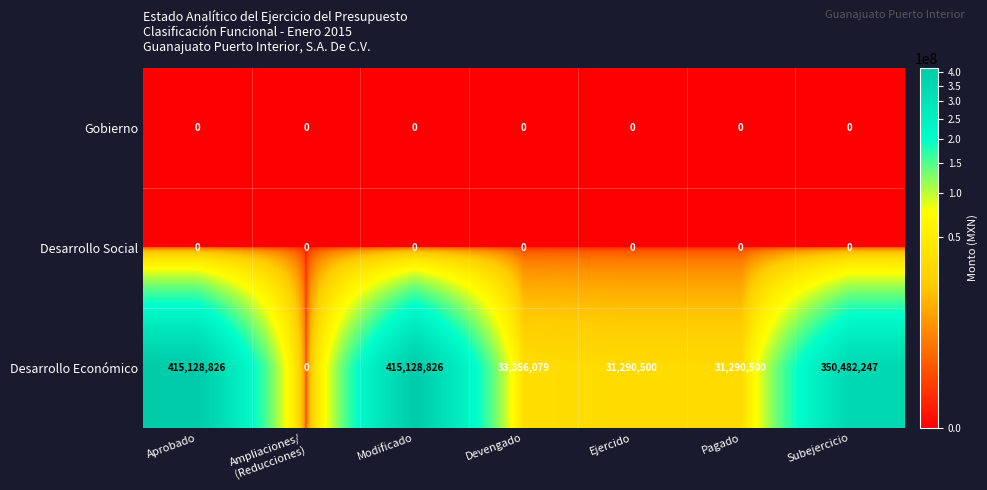

What is the difference between the maximum and minimum values in the Desarrollo Económico series?

415128826